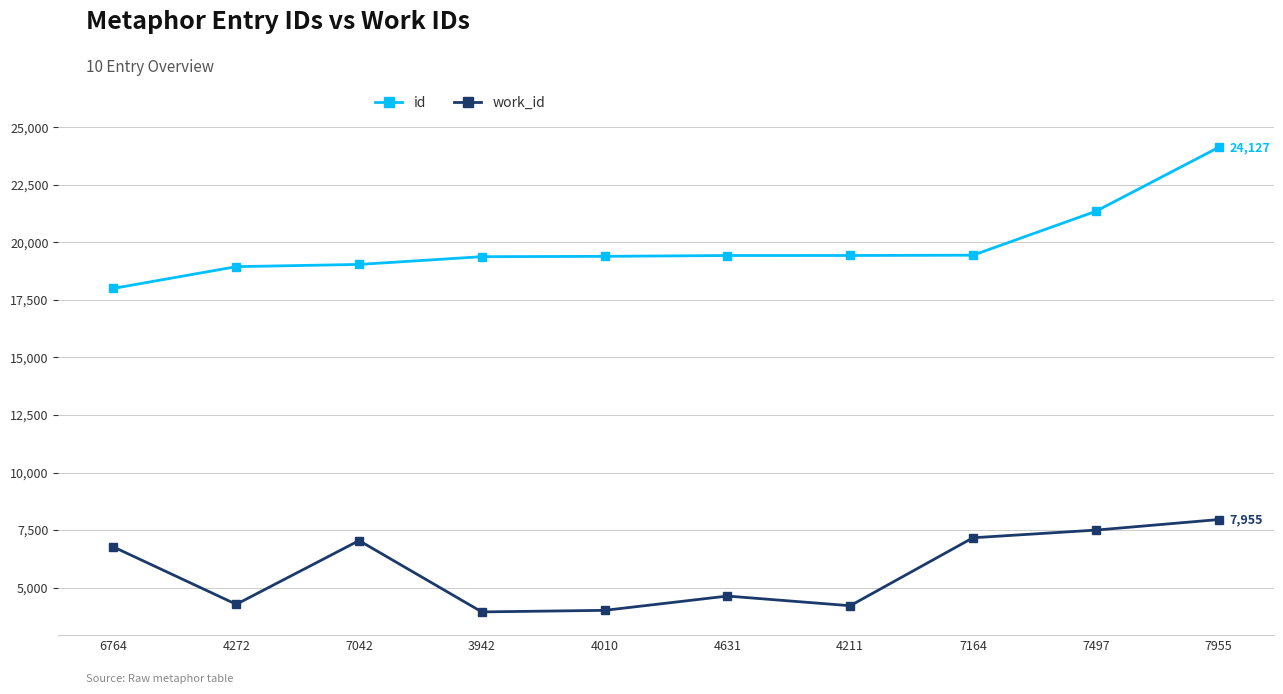

What is the highest value of the id series?

24127